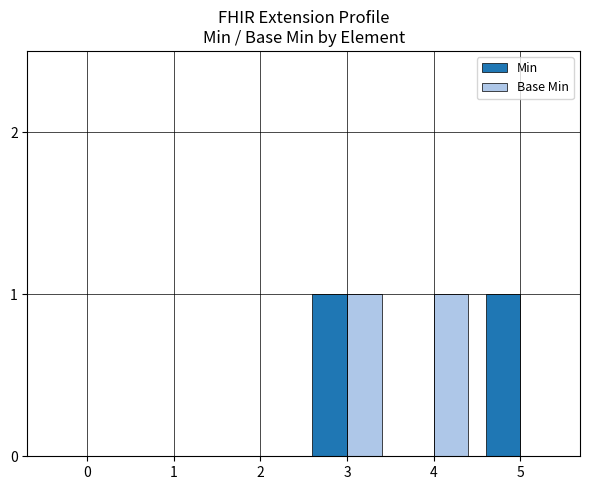

True or false: Base Min has a value of 1 at 1.

False